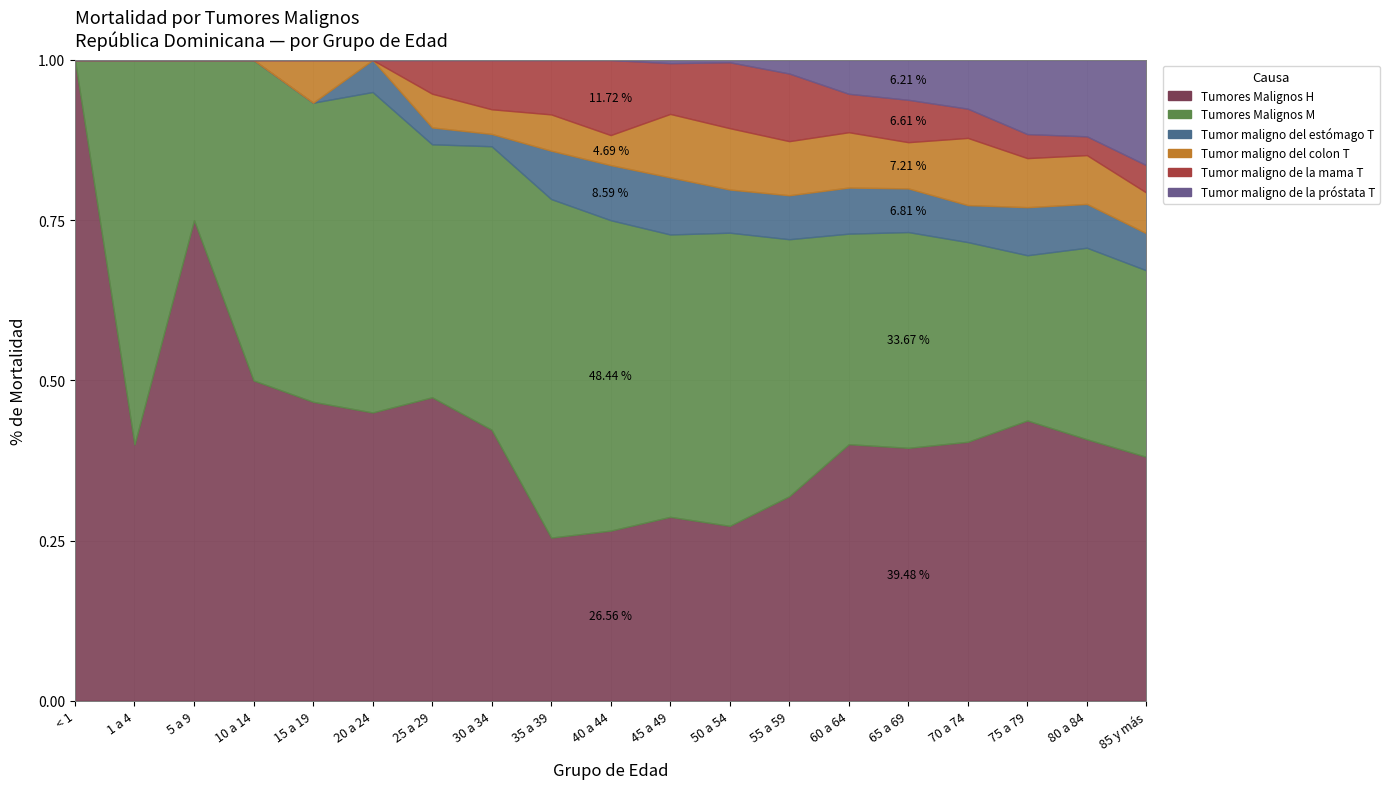

True or false: Tumor maligno de la próstata T and Tumores Malignos H cross at least once.

False